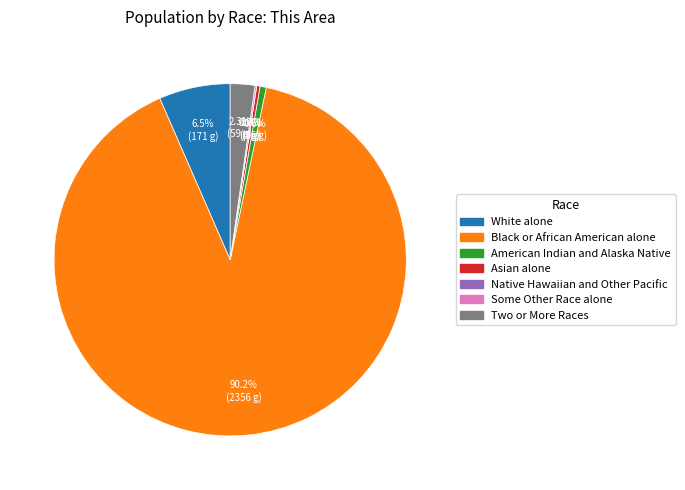

What percentage is NOT represented by American Indian and Alaska Native?

99.4%